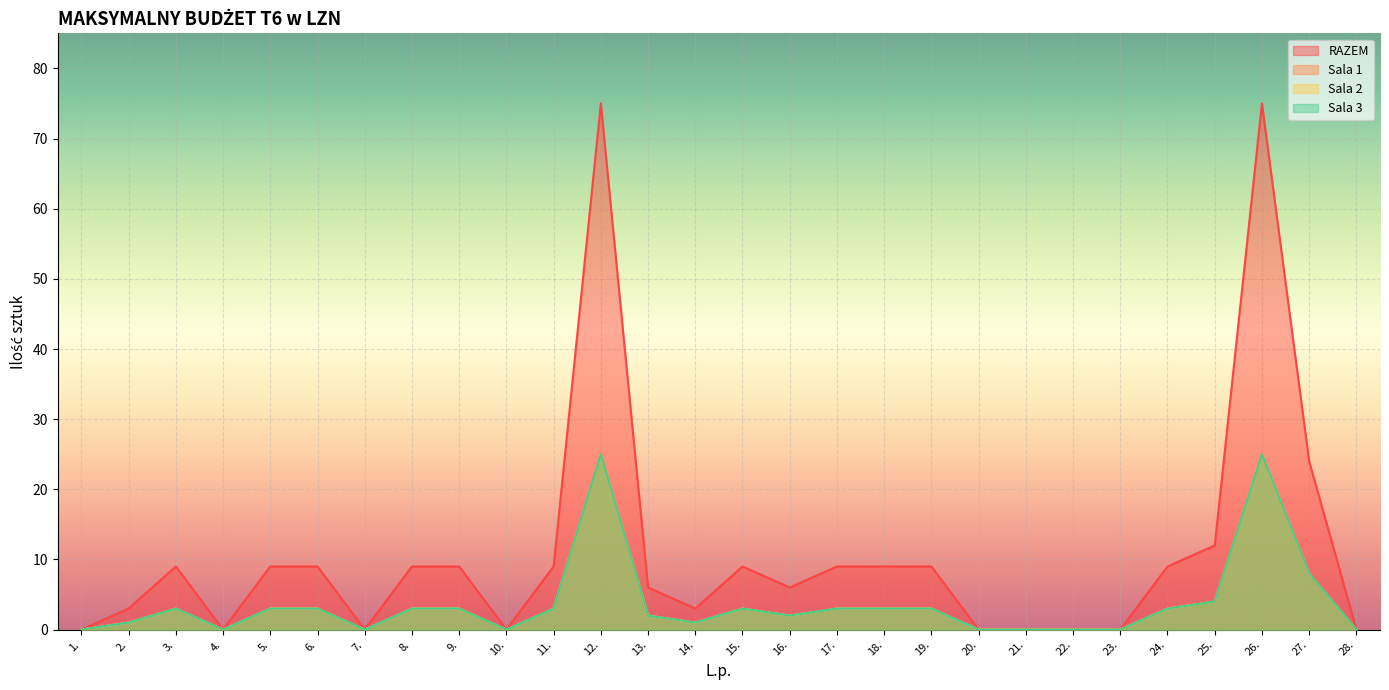

What is the sum of the Sala 1 values at 13. and 11.?

5